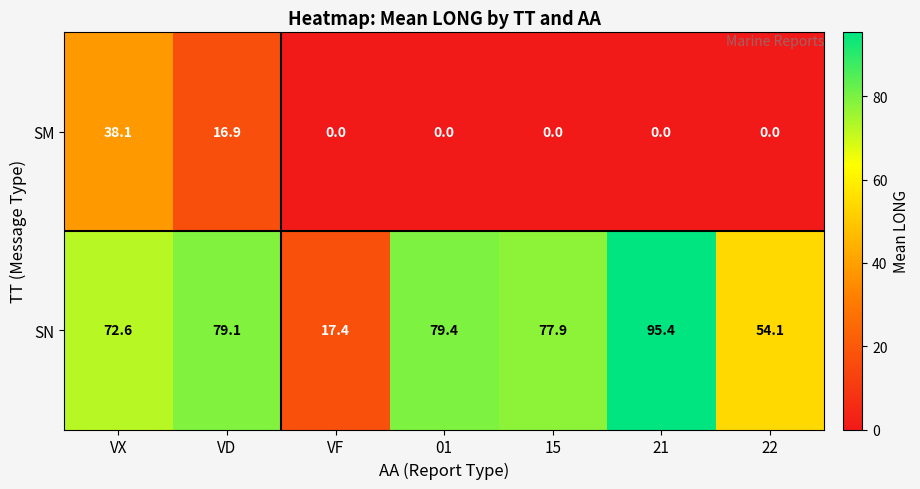

Is the value of SN at VX greater than the value of SM at 21?

Yes